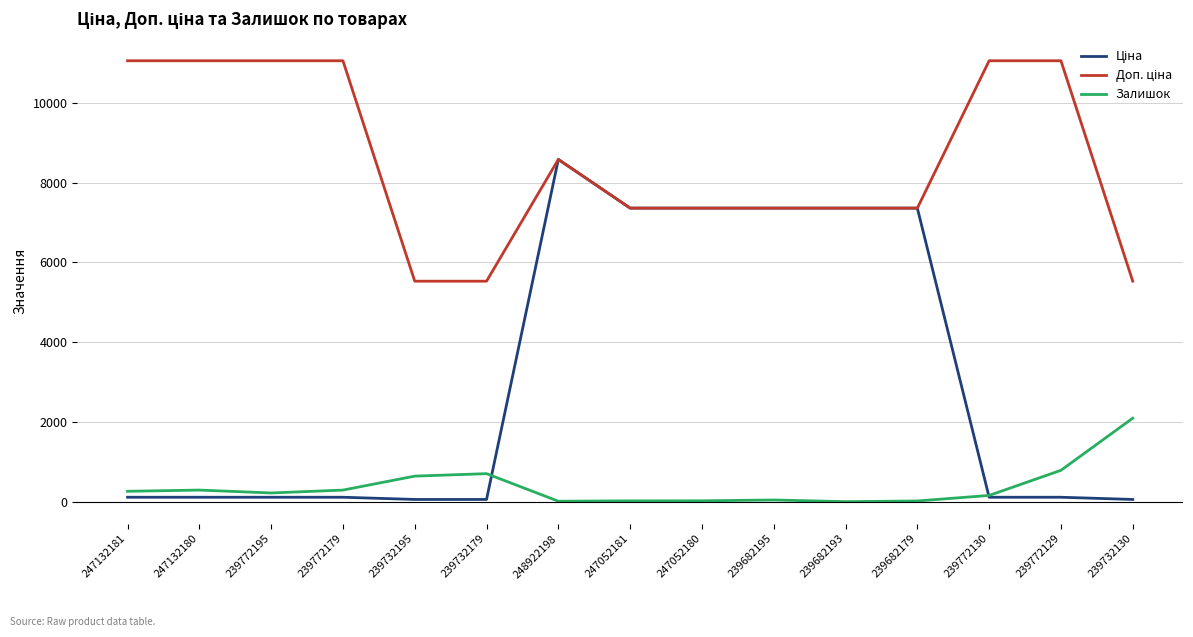

What position from the left is 239732130?

15